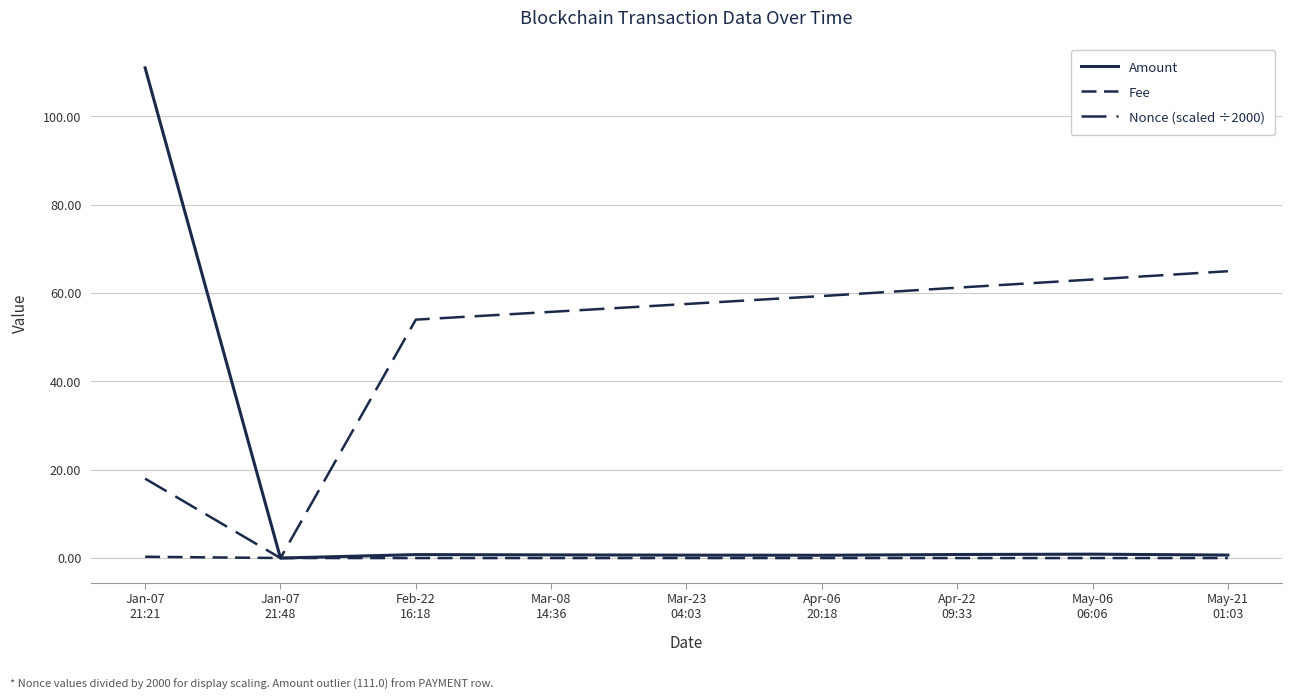

Does the chart display data point markers on the line(s)?

No